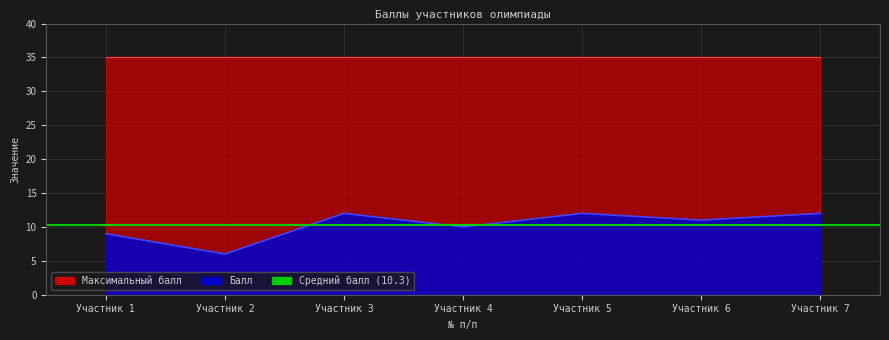

How many lines are shown in the chart?

1